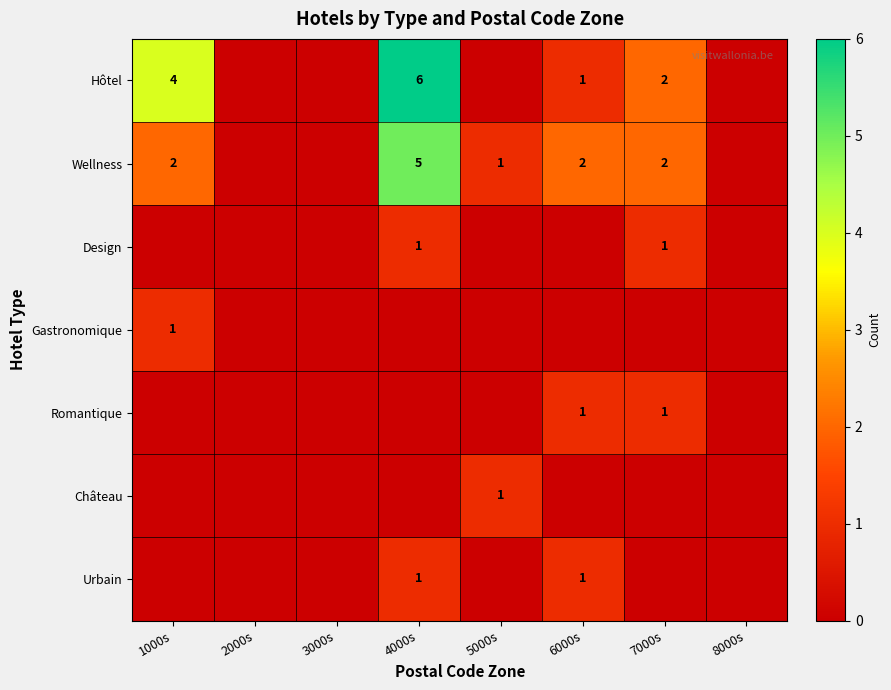

True or false: Château has a value of 1 at 5000s.

True